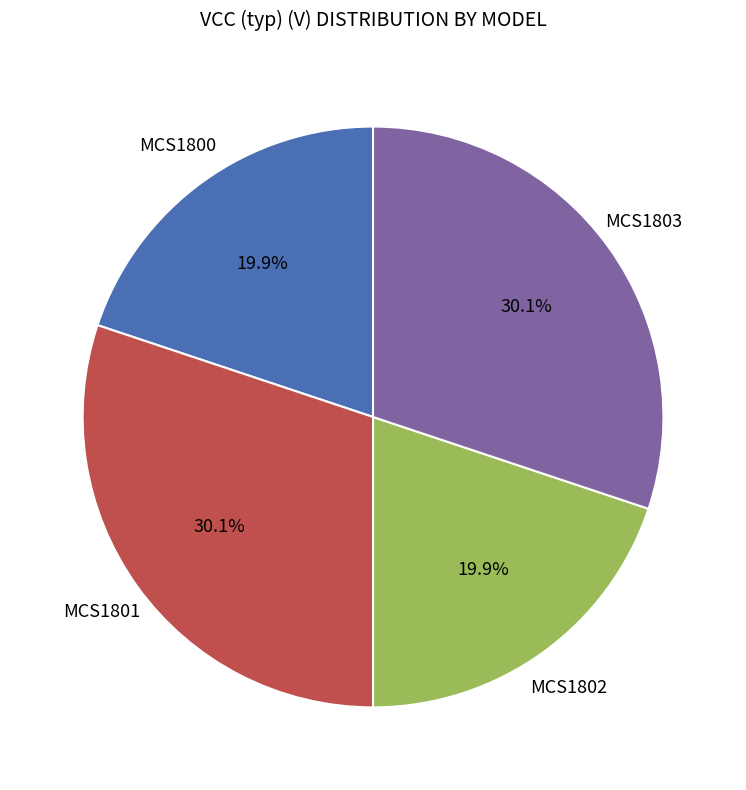

Does any single category account for the majority?

No